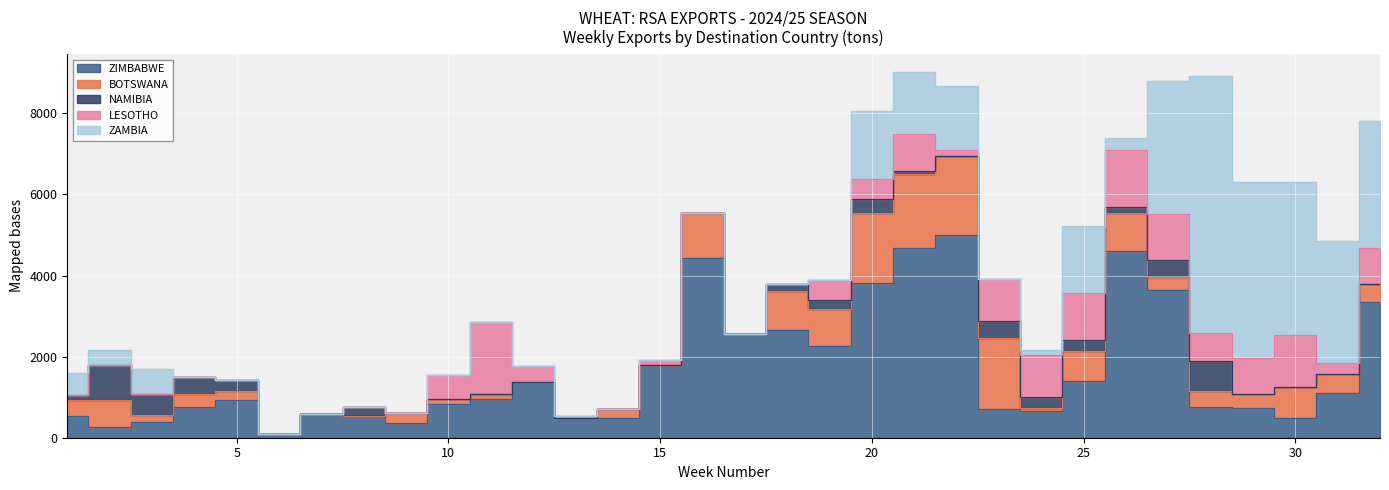

Where is LESOTHO nearest to the value 884?

29